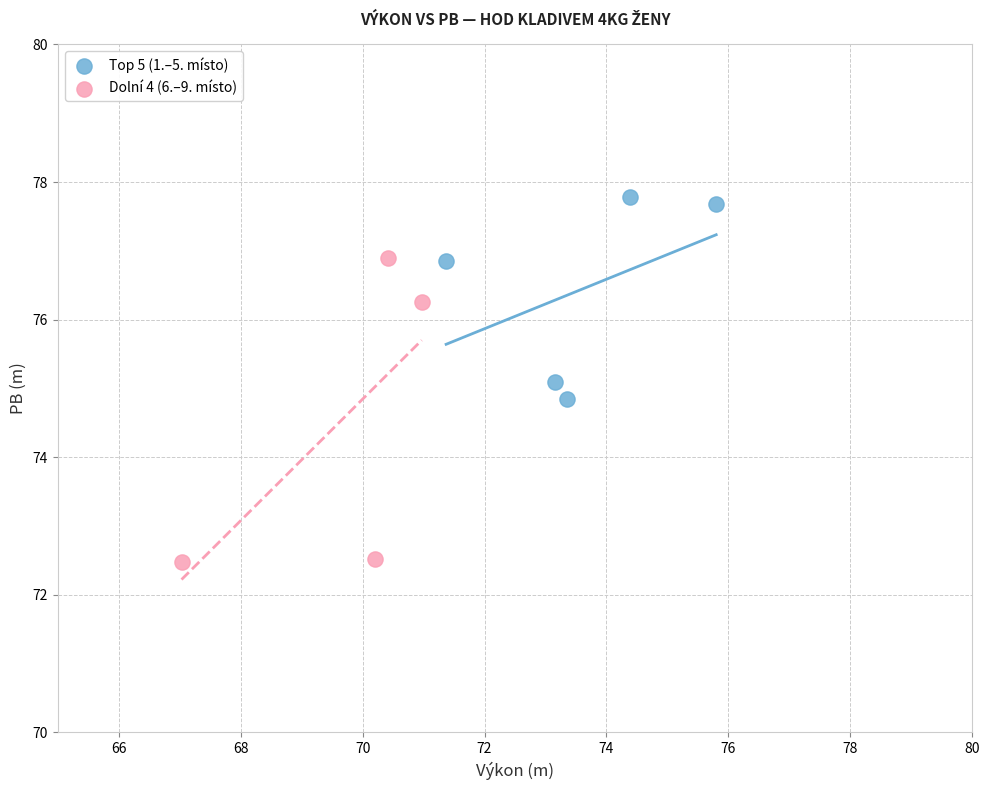

What are all the series names shown in the legend?

Top 5 (1.–5. místo), Dolní 4 (6.–9. místo)